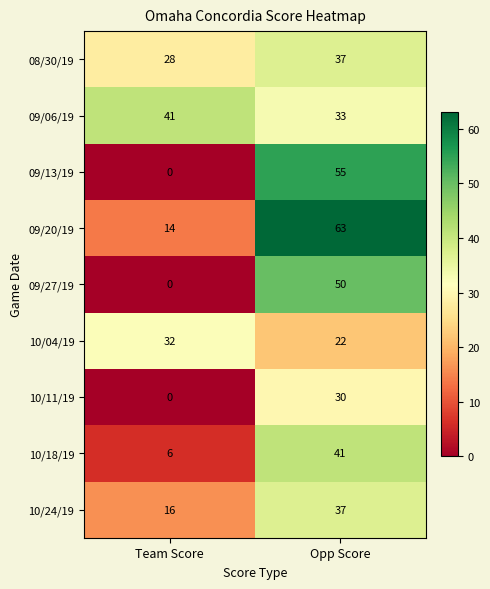

Which label corresponds to the smallest value in the chart?

Team Score